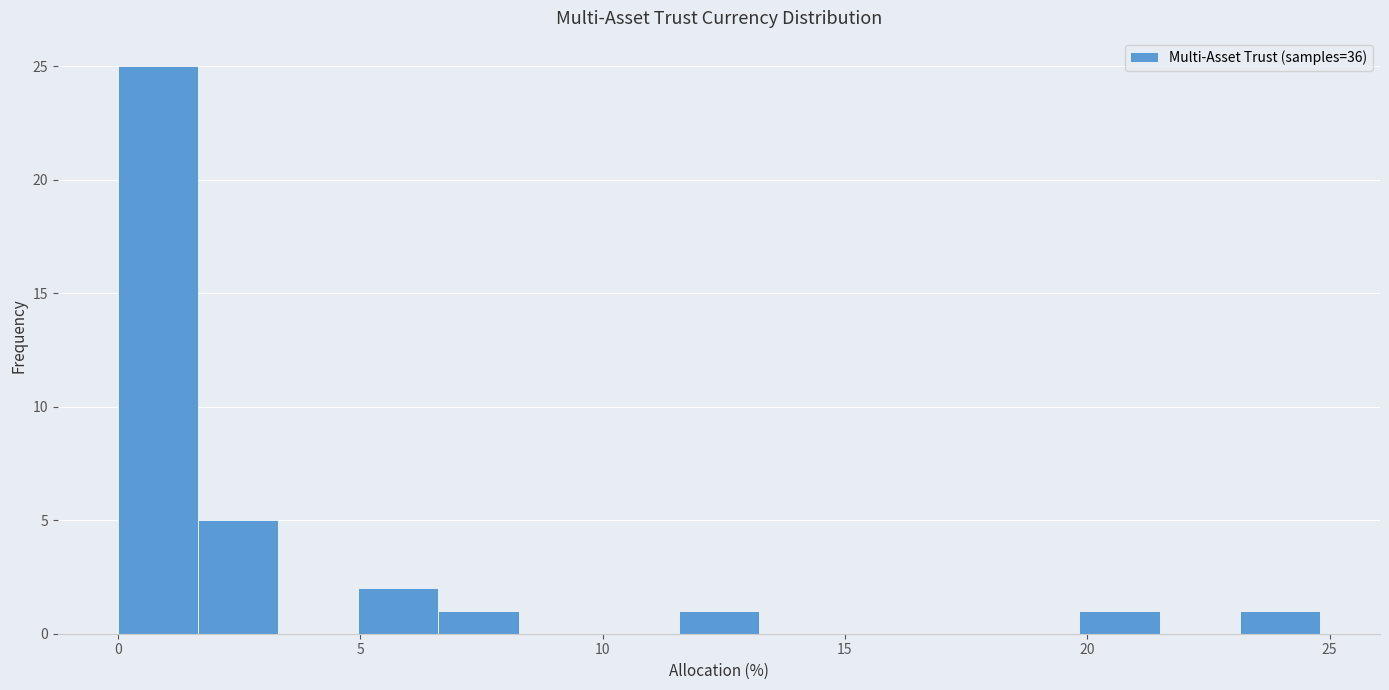

Read against the x-axis, roughly where is the centre of the tallest bar?

1.0